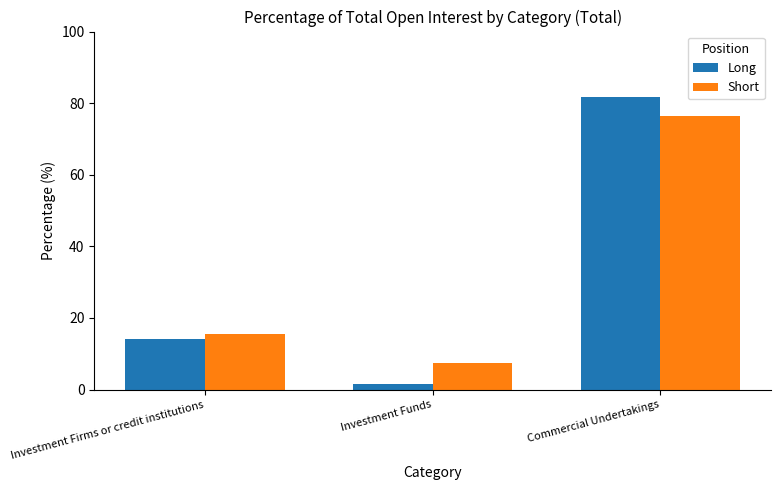

What is the value of the Short bar at the 3rd from the left?

76.3